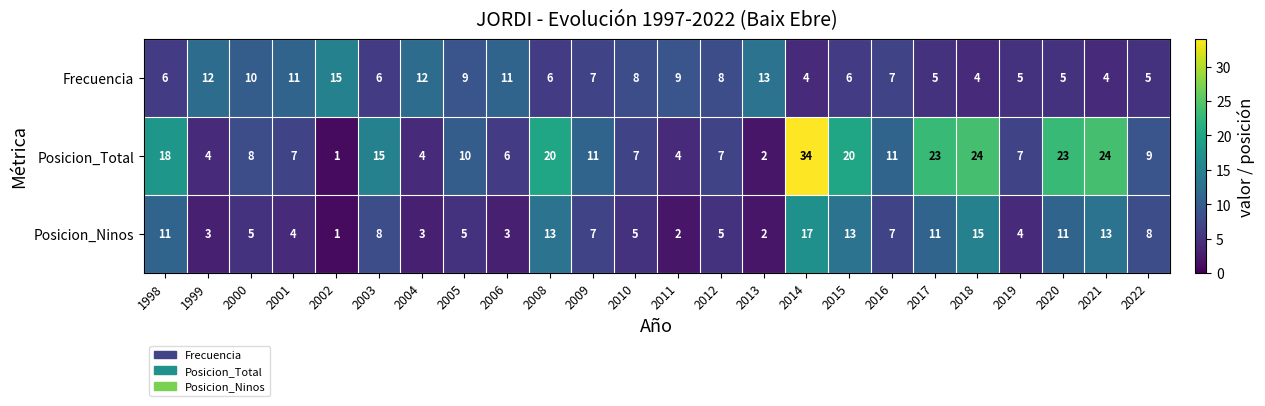

How many series are shown in this chart?

3